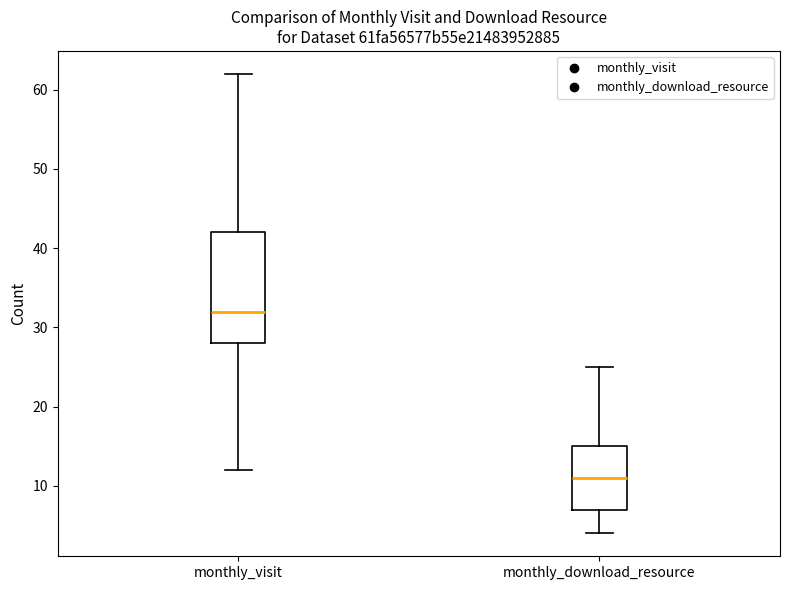

Reading left to right, read every box against the y-axis: the position of its median line, the range the box covers, and the ends of its whiskers. The values are not printed on the chart, so give them approximately, as read against the axis.

monthly_visit: median 32, box 28 to 42, whiskers 12 to 62
monthly_download_resource: median 11, box 7 to 15, whiskers 4 to 25